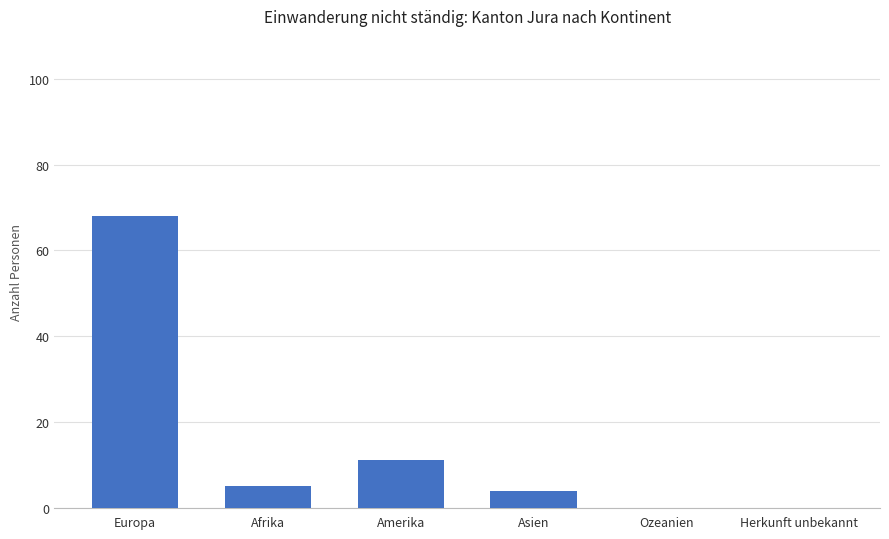

The value at Amerika is 11. True or false?

True